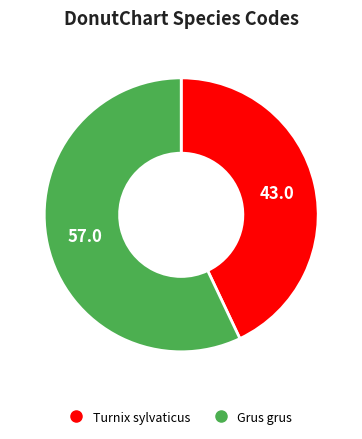

Does Turnix sylvaticus account for over 50% of the chart?

No